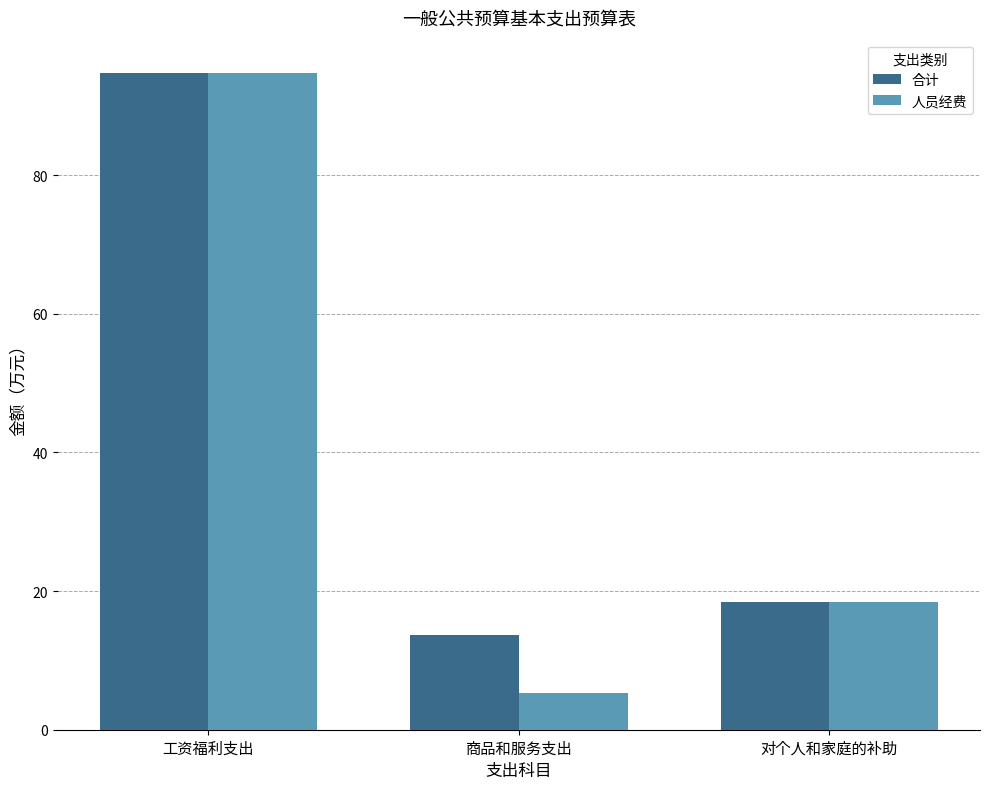

Reading right to left, list all the values displayed in this chart.

合计: 对个人和家庭的补助=18.4	商品和服务支出=13.7	工资福利支出=94.8
人员经费: 对个人和家庭的补助=18.4	商品和服务支出=5.3	工资福利支出=94.8